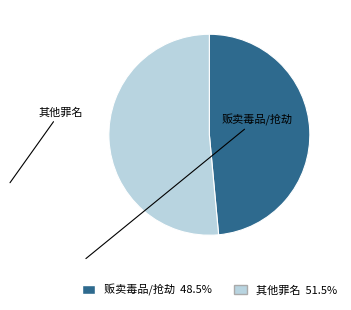

How many slices are in this pie chart?

2